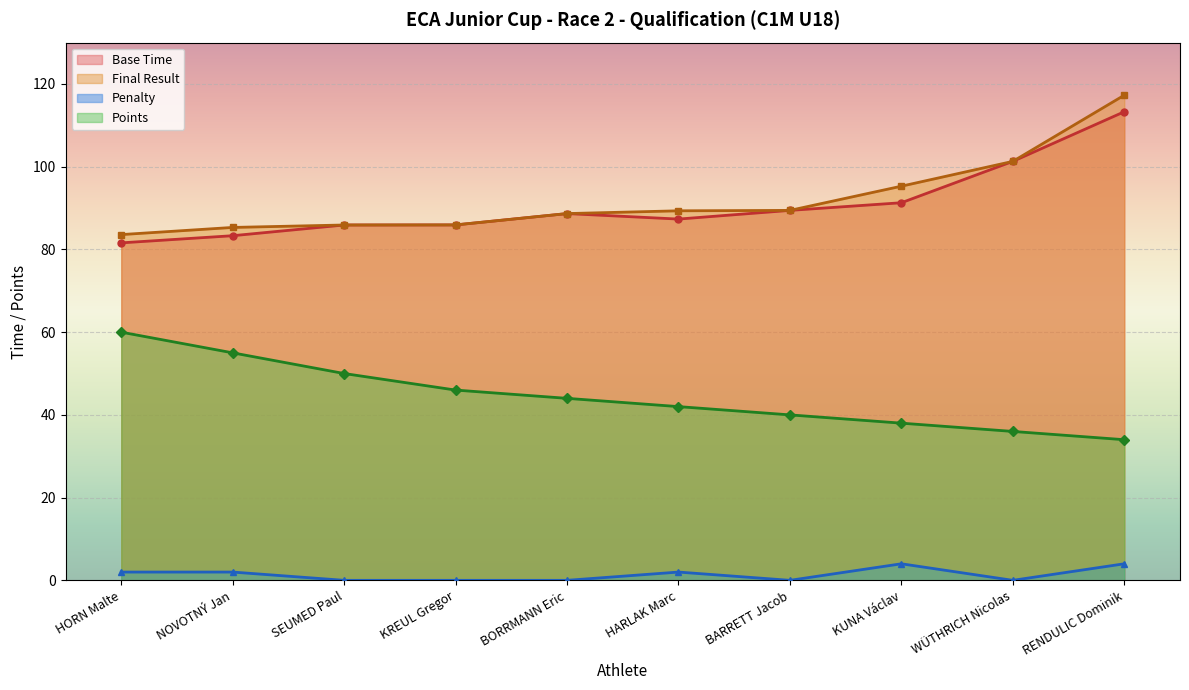

How many data points in Points are less than 44?

5